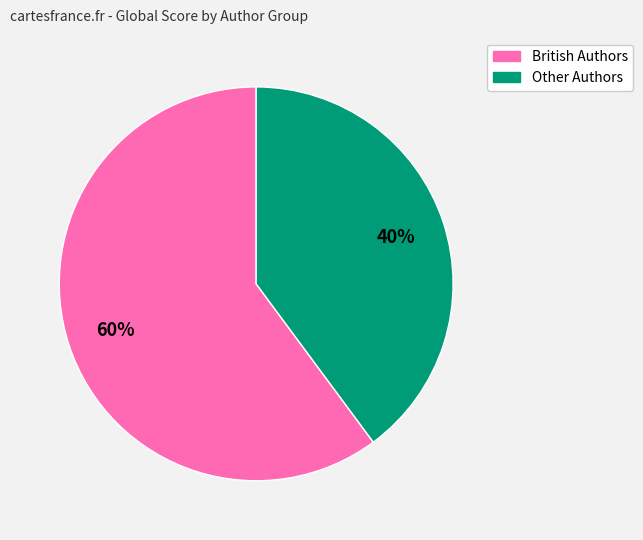

Is there any slice that represents more than half of the pie?

Yes